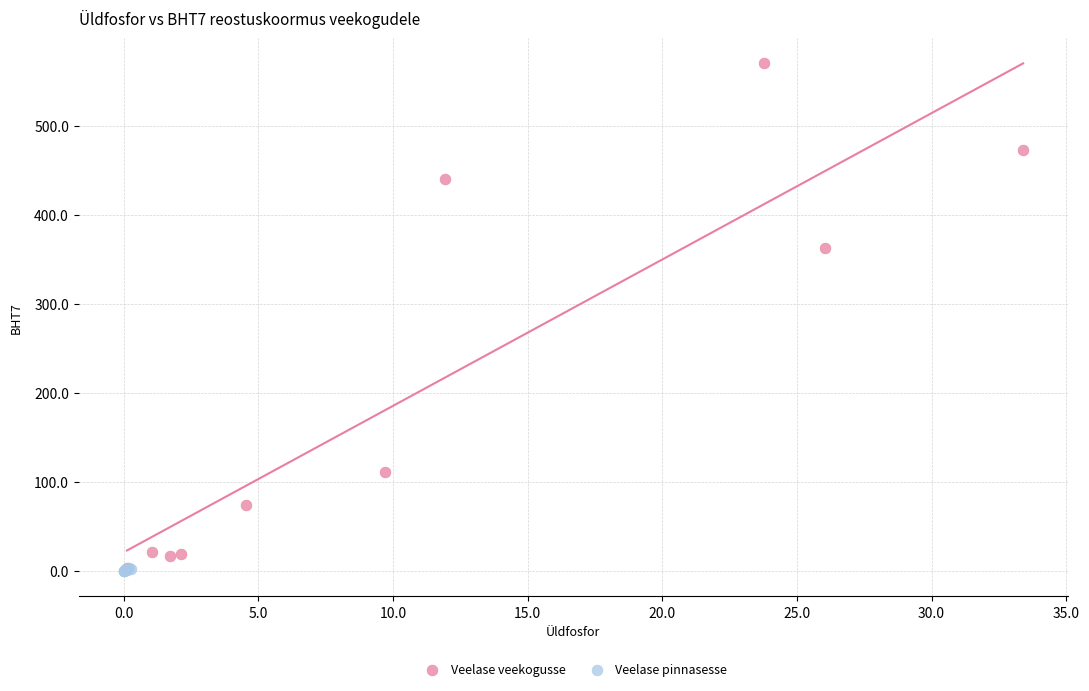

Which series has the largest Y range (max minus min)?

Veelase veekogusse